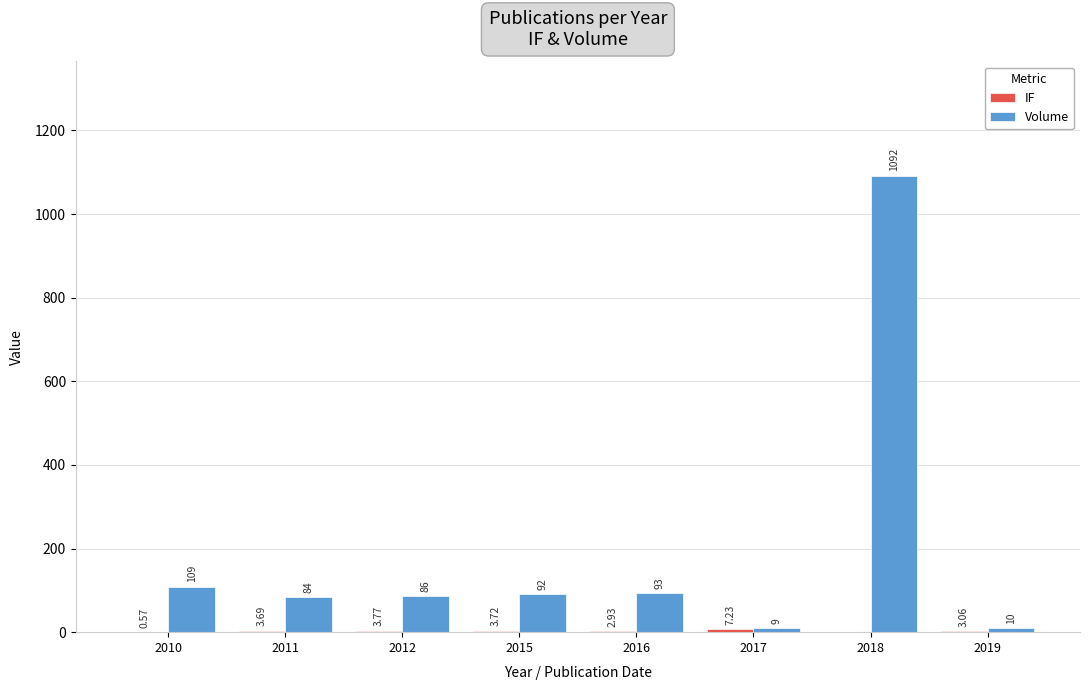

Which series has the largest total across all categories?

Volume